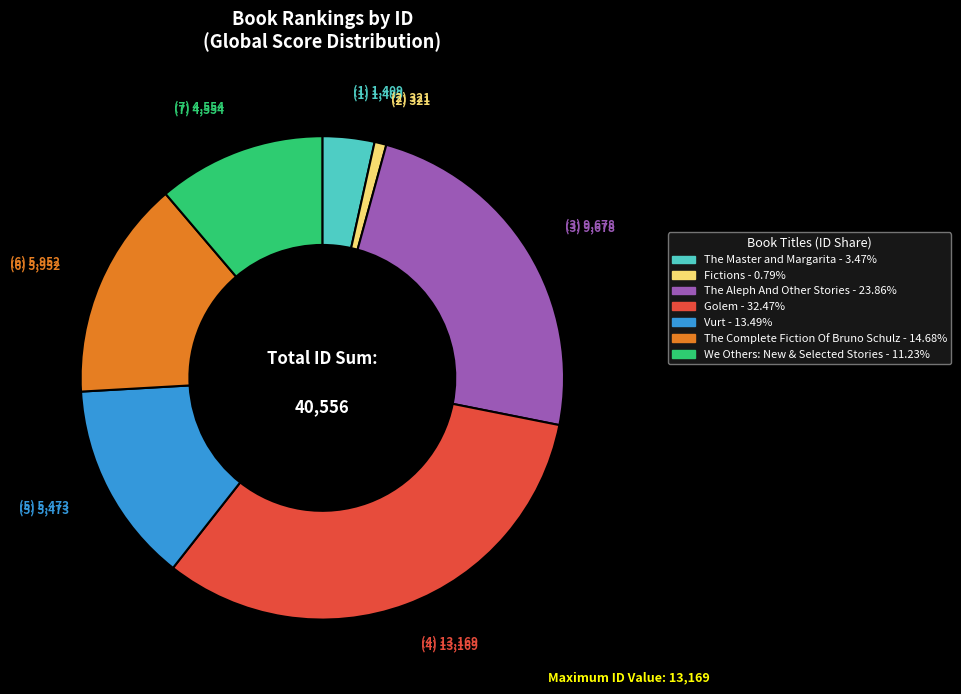

Which has a higher value, Golem or Vurt?

Golem